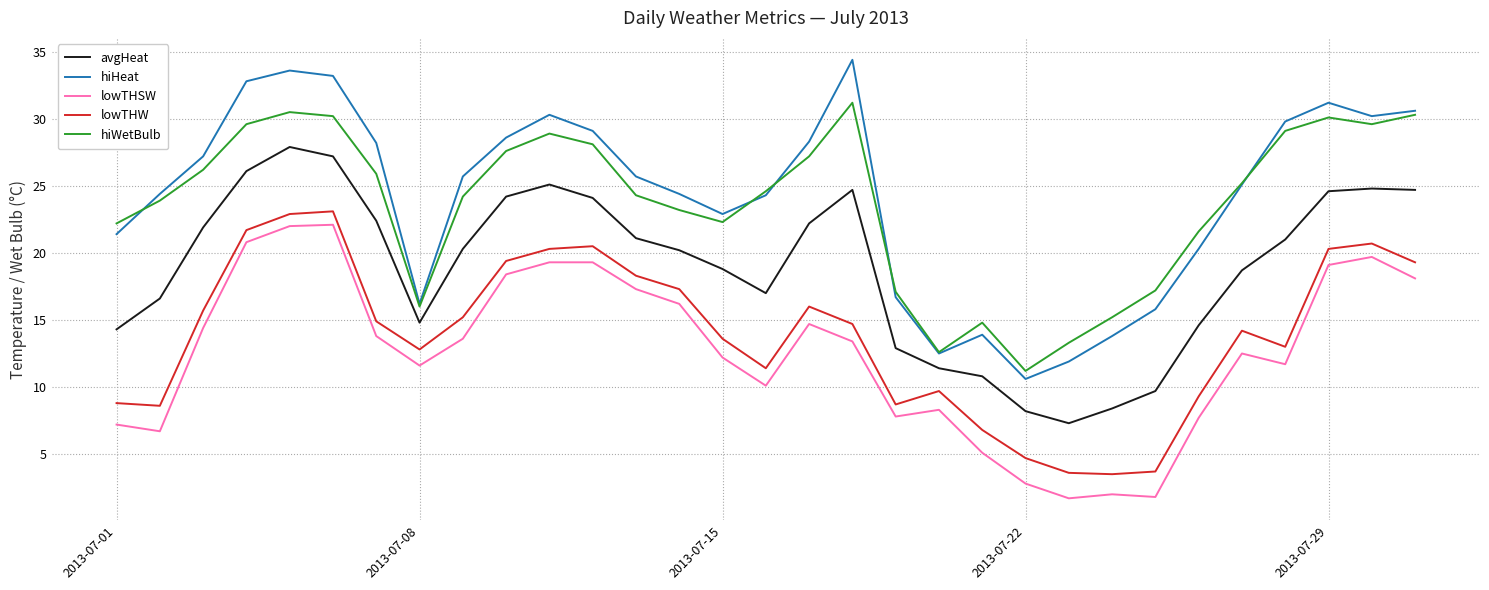

What is the lowest value of the avgHeat series?

7.3